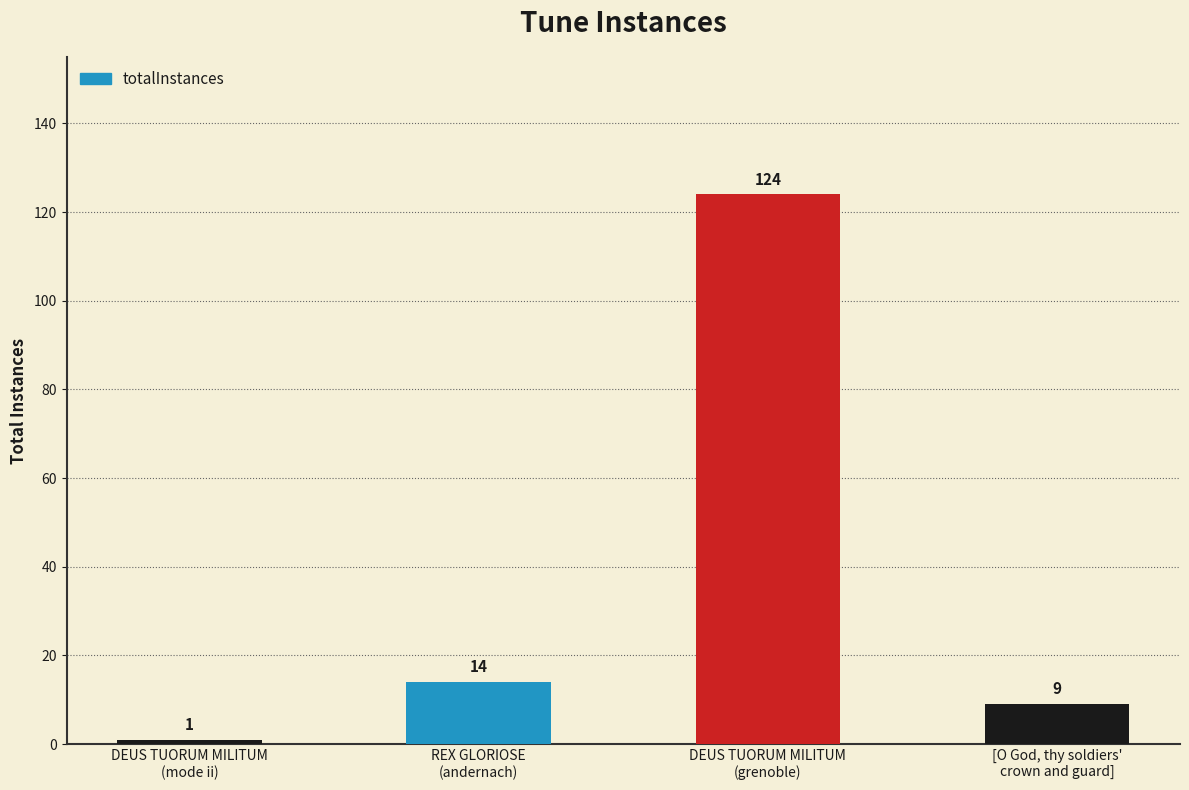

Is it true that the value at [O God, thy soldiers'
crown and guard] is 9?

True